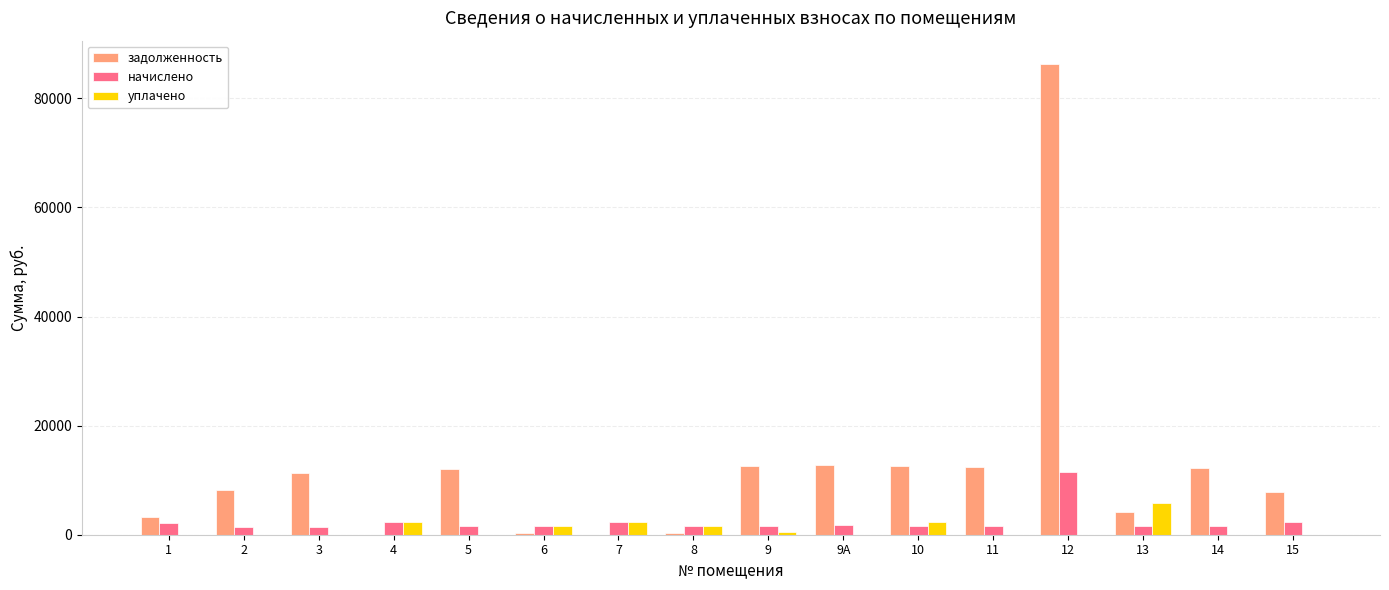

What is the sum of the задолженность values at 12 and 9А?

99099.1